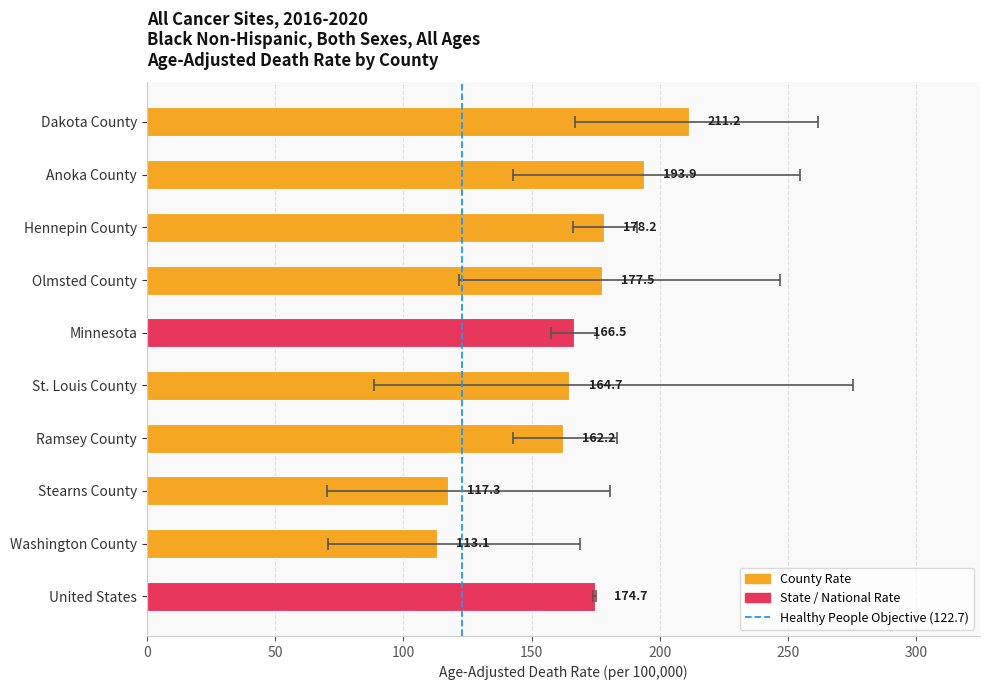

What is the approximate value of Age-Adjusted Death Rate at Olmsted County?

177.5